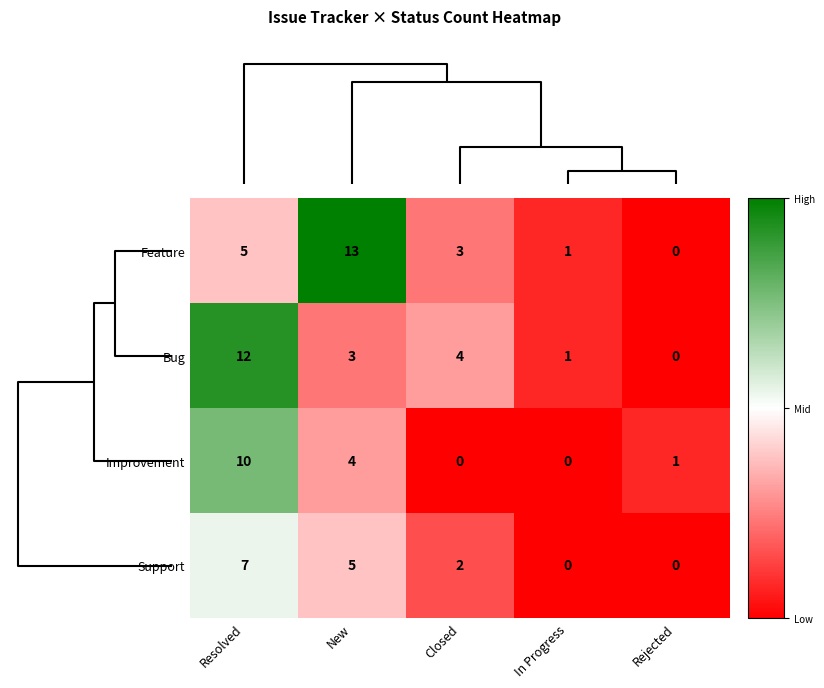

How many data points does each series have?

5